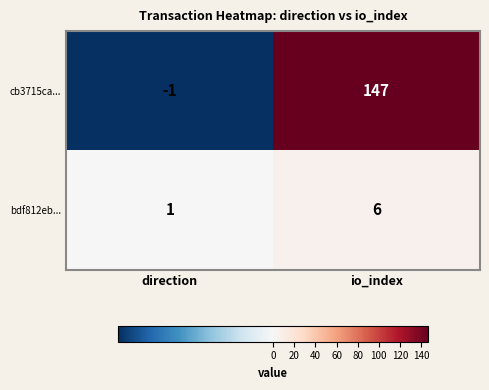

At which label is bdf812eb... closest to 3?

direction